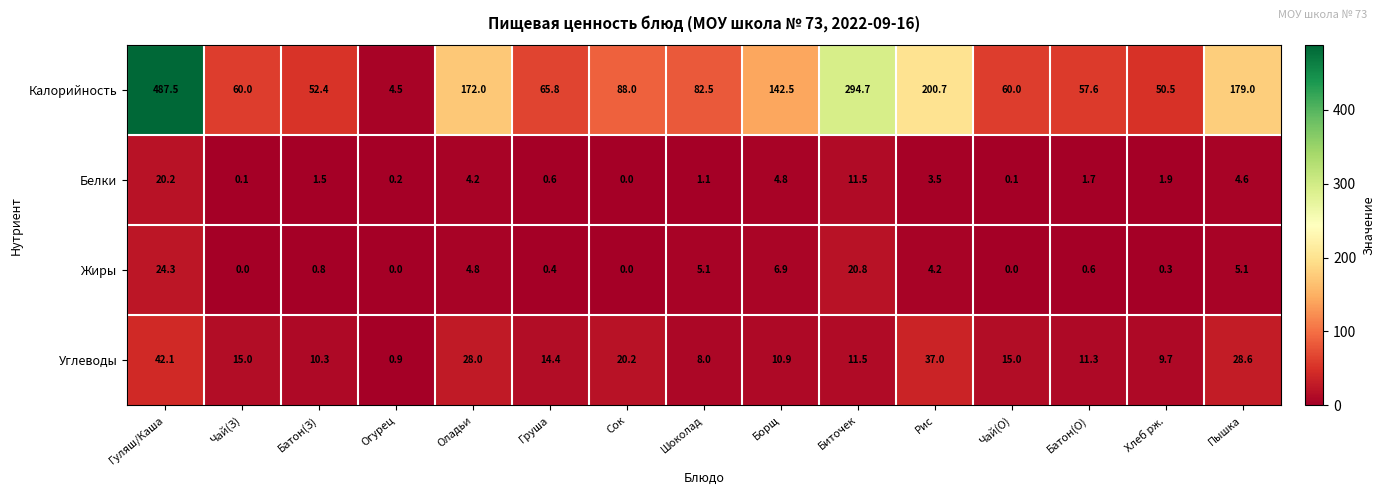

What is the total value across all series at Груша?

81.2